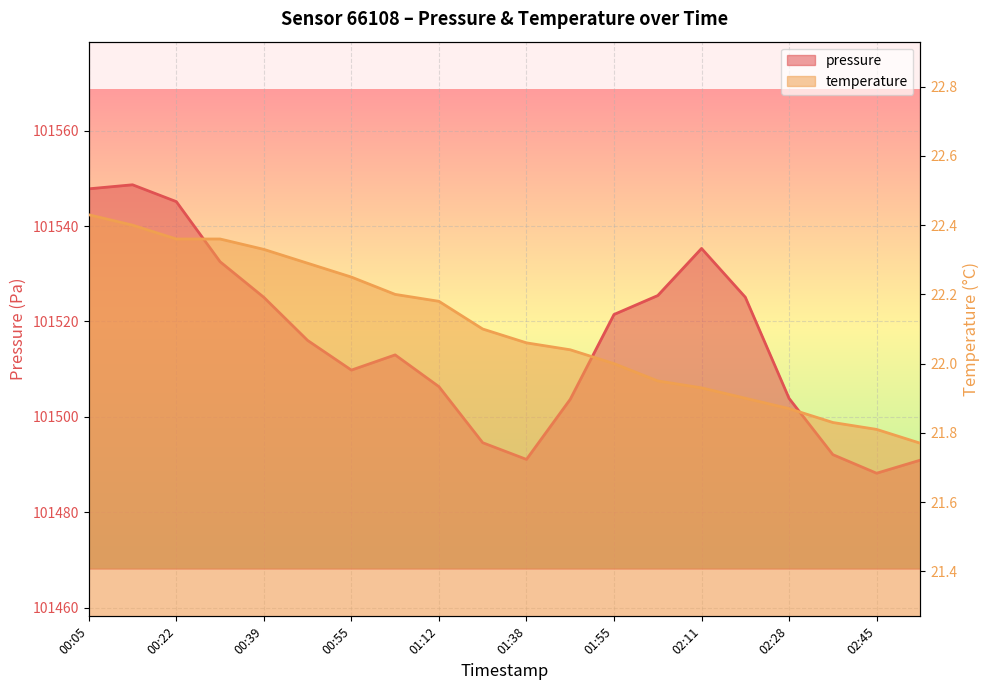

What is the sum of all pressure values?

2030316.1